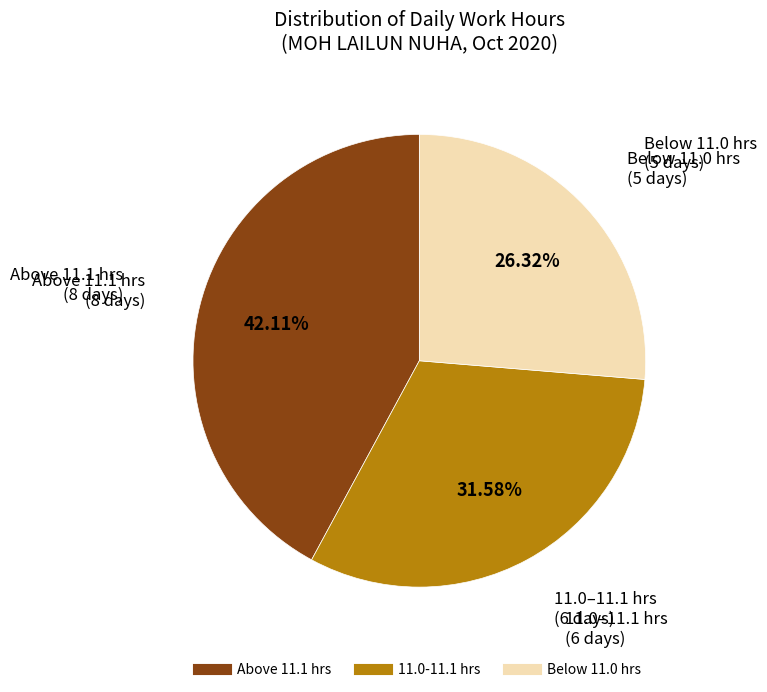

Is there any slice that represents more than half of the pie?

No